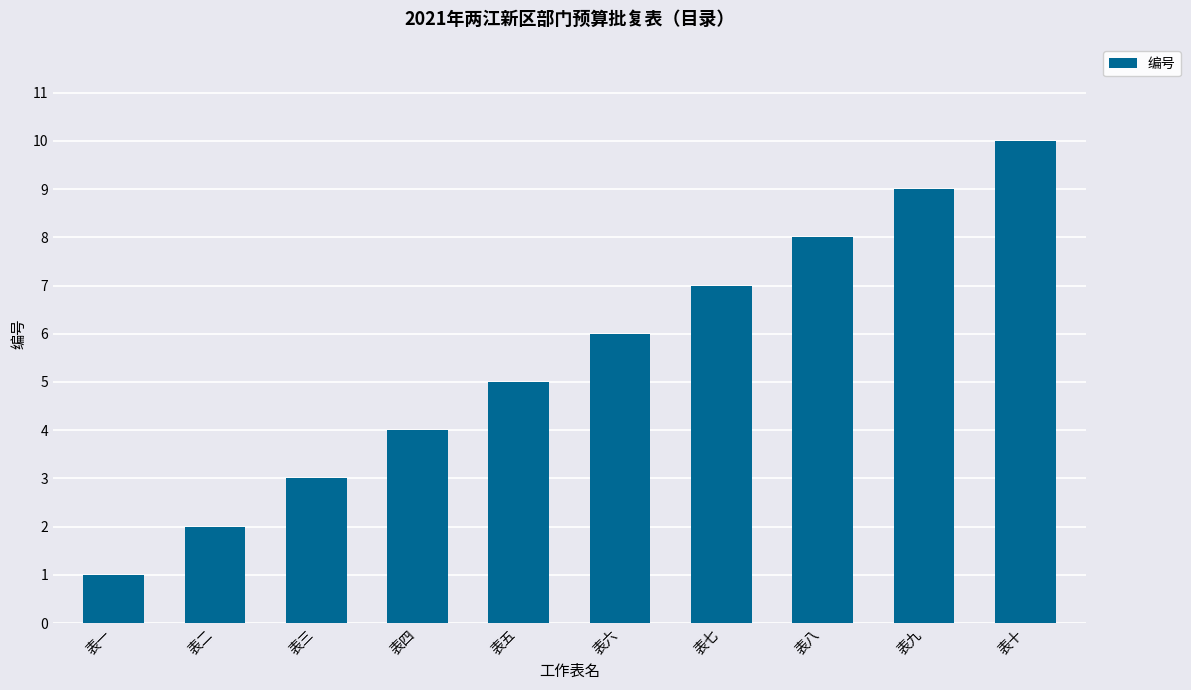

Is it true that the value at 表九 is 5?

False